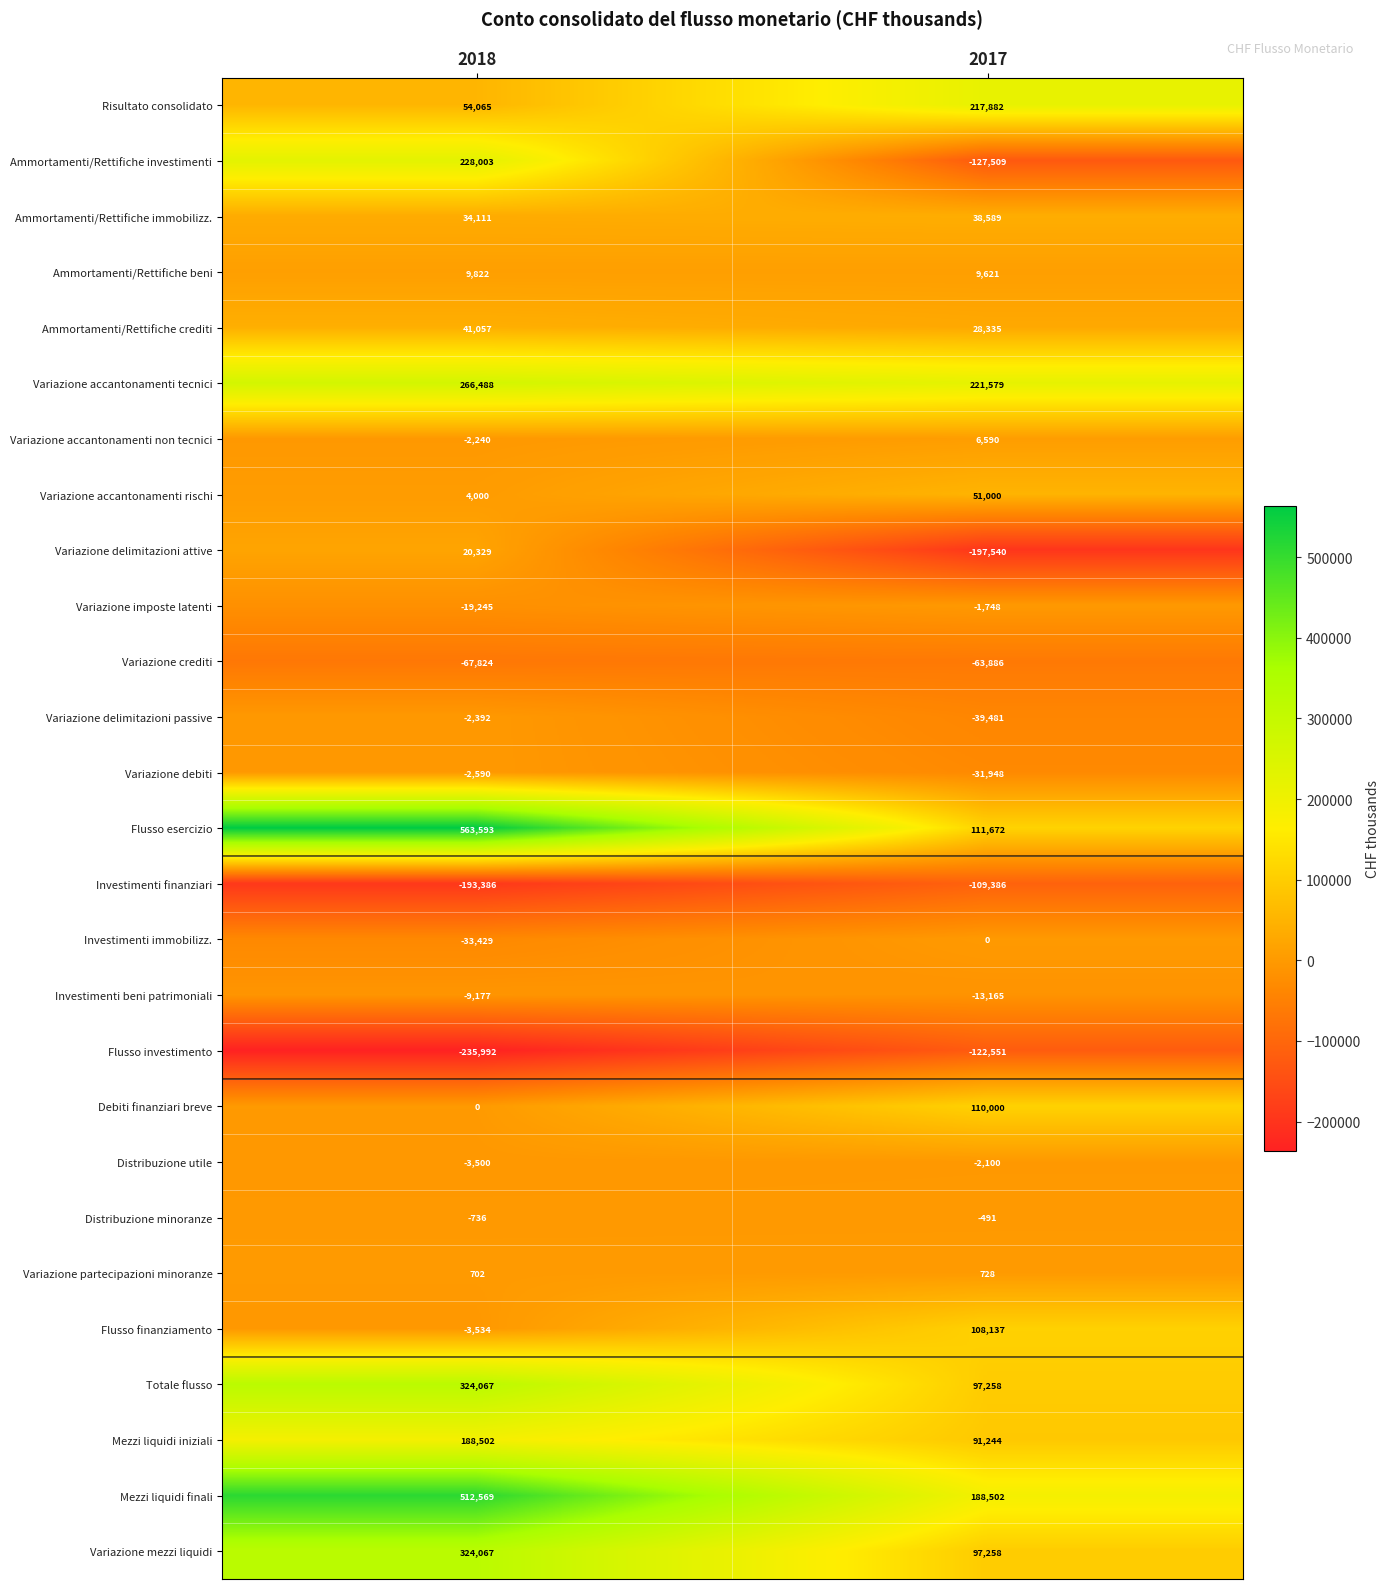

How many distinct data groups are displayed?

27